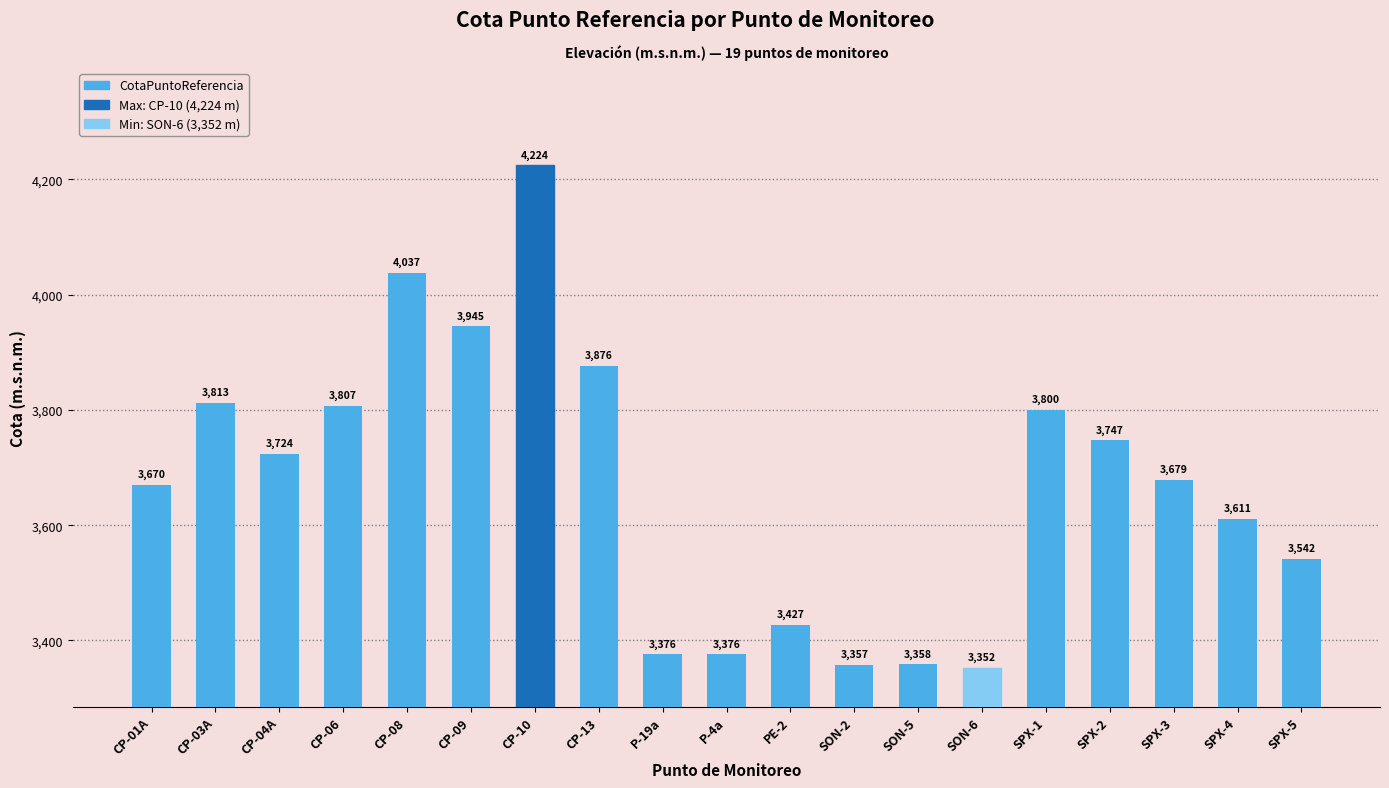

What is the greatest value displayed?

4224.5